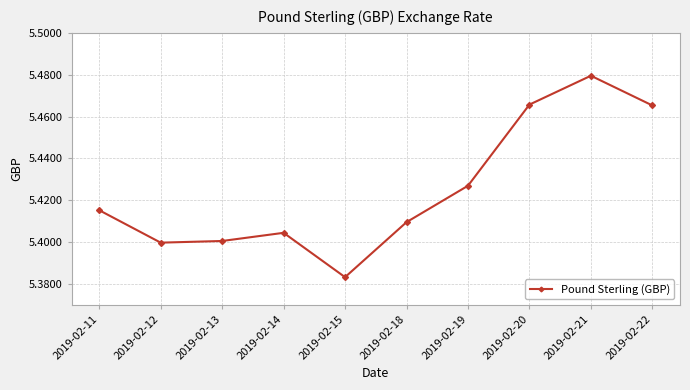

How many lines are shown in the chart?

1